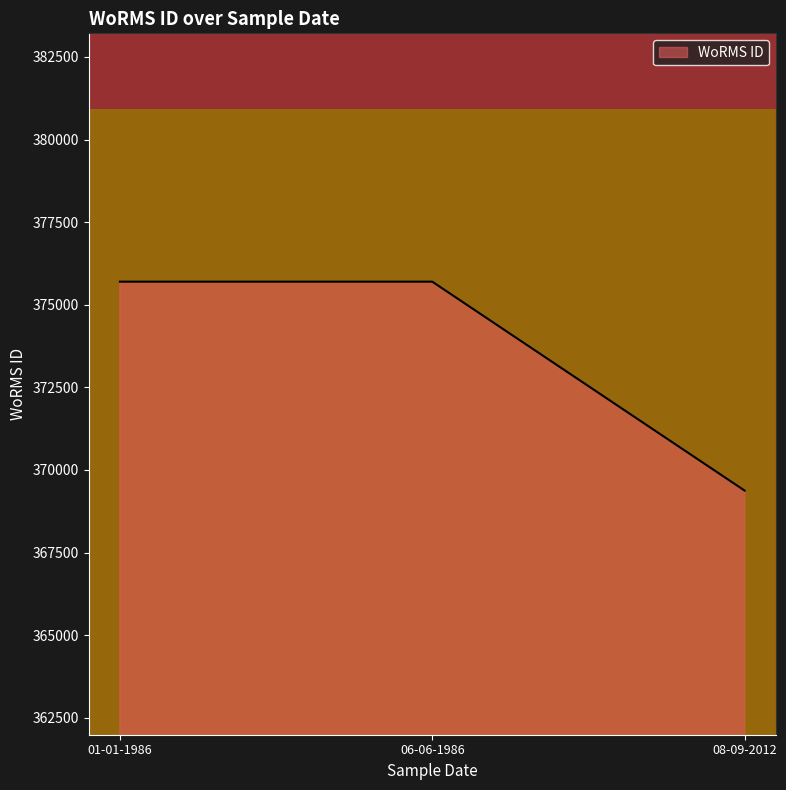

Which label corresponds to the smallest value in the chart?

08-09-2012